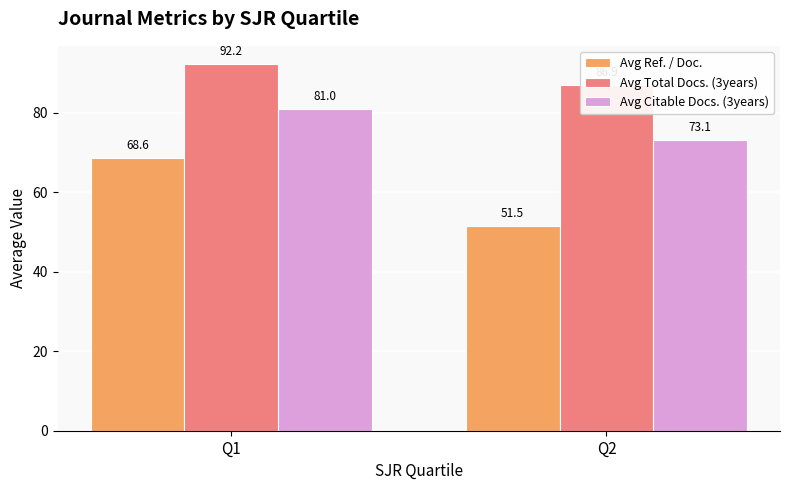

Which series changed the most between Q1 and Q2?

Avg Ref. / Doc.